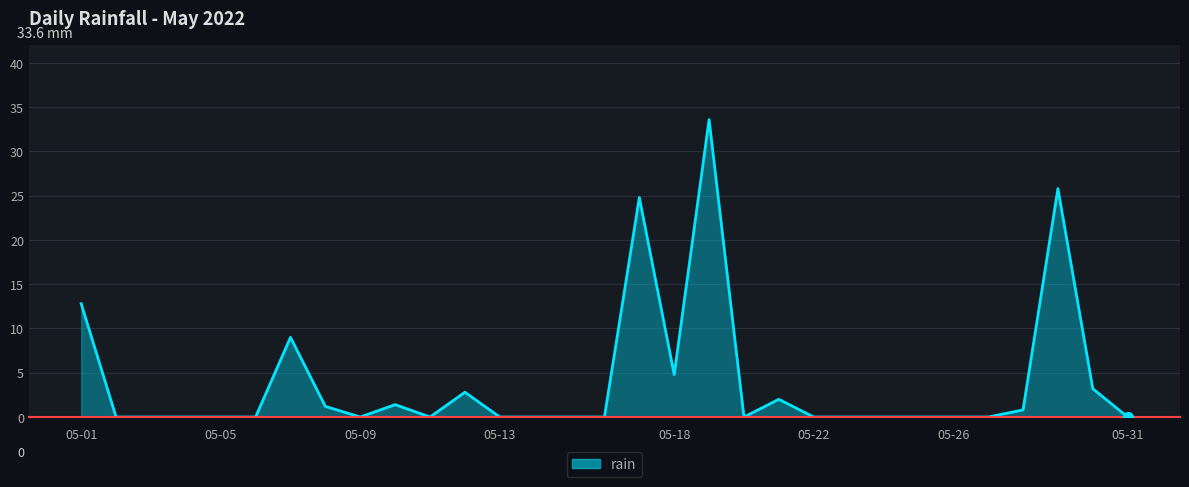

How many lines are shown in the chart?

1